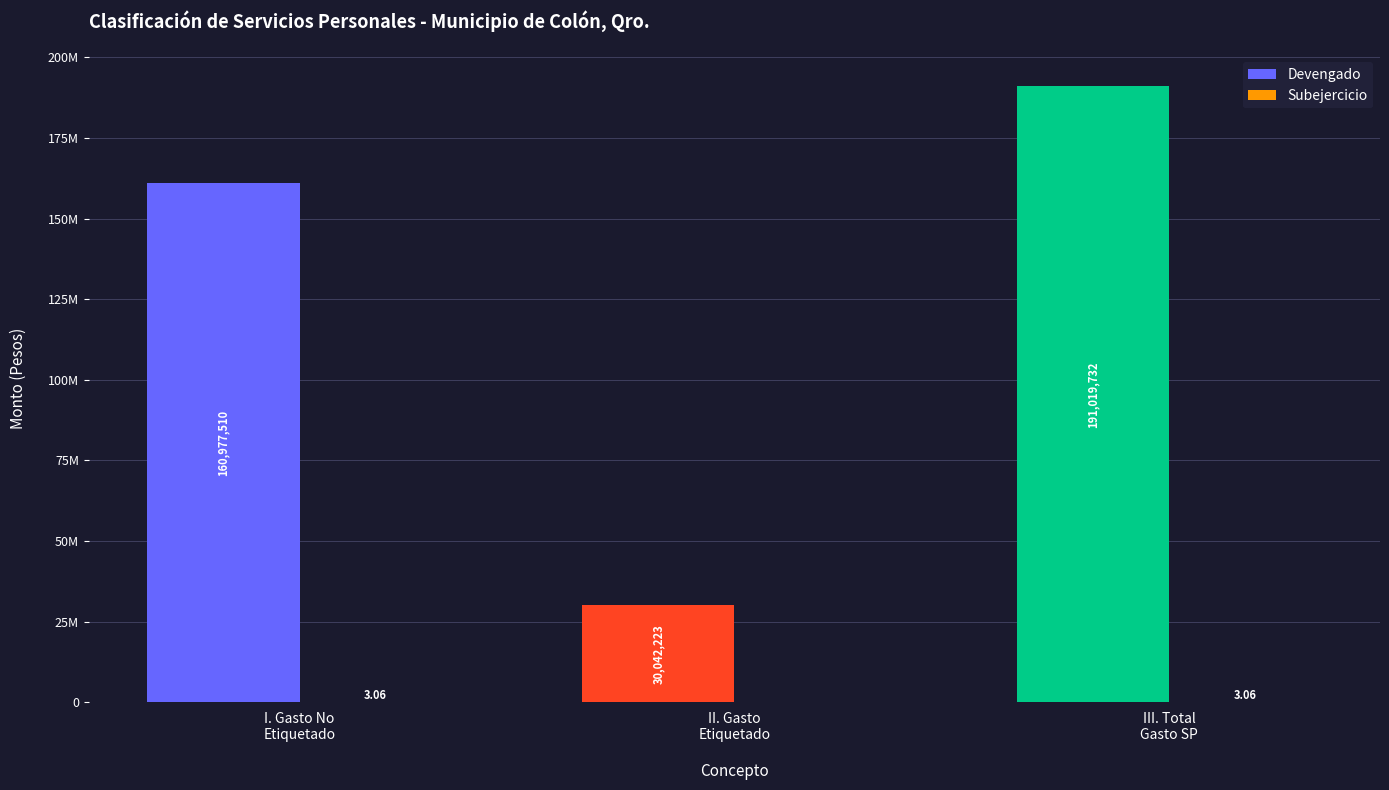

Where is Devengado nearest to the value 110530977?

I. Gasto No
Etiquetado